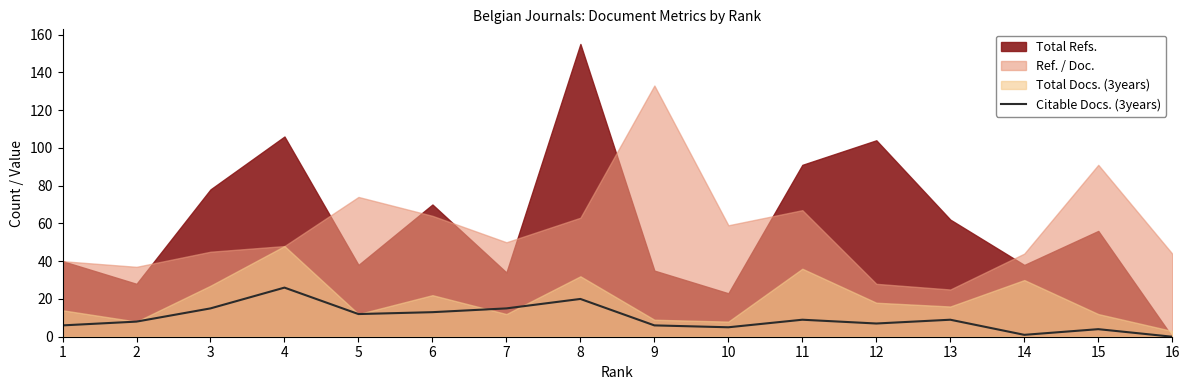

How many values are above zero?

15